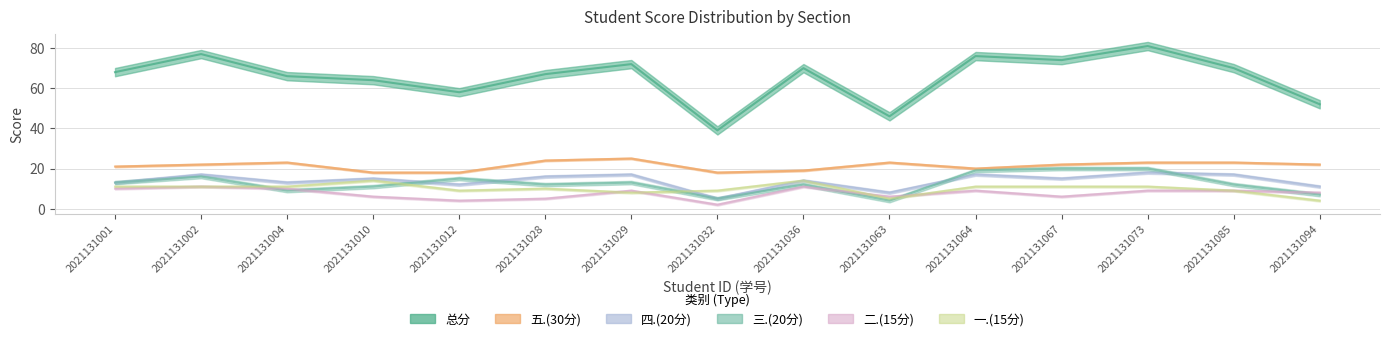

Reading left to right, what are all the values shown in this chart?

总分: 68	77	66	64	58	67	72	39	70	46	76	74	81	70	52
五.(30分): 21	22	23	18	18	24	25	18	19	23	20	22	23	23	22
四.(20分): 13	17	13	15	12	16	17	5	14	8	17	15	18	17	11
三.(20分): 13	16	9	11	15	12	13	5	12	4	19	20	20	12	7
二.(15分): 10	11	10	6	4	5	9	2	11	6	9	6	9	9	8
一.(15分): 11	11	11	14	9	10	8	9	14	5	11	11	11	9	4